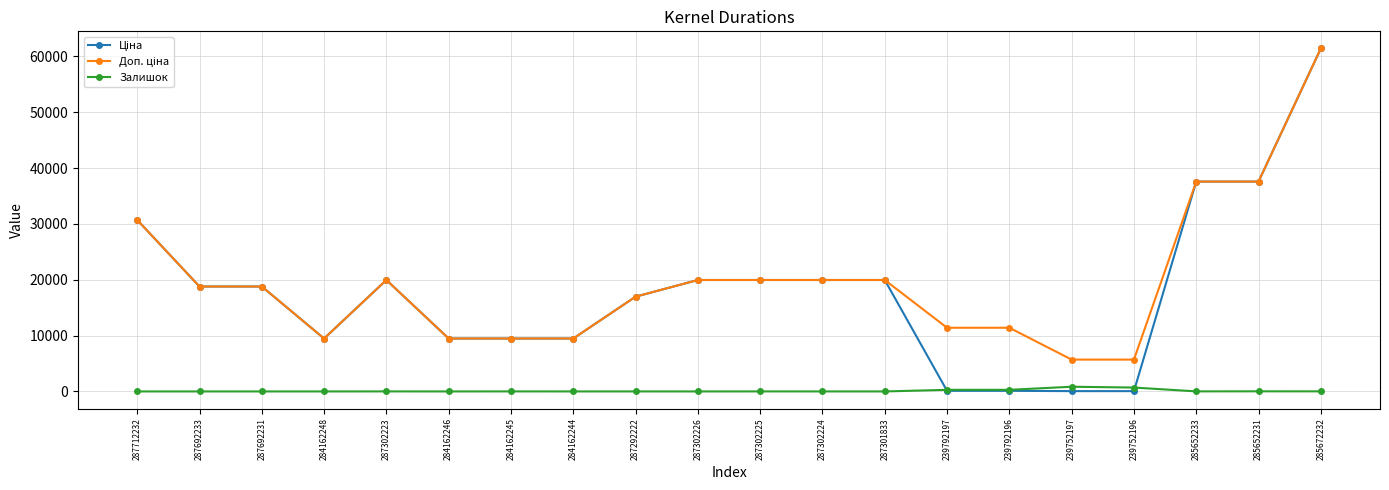

How many lines are shown in the chart?

3